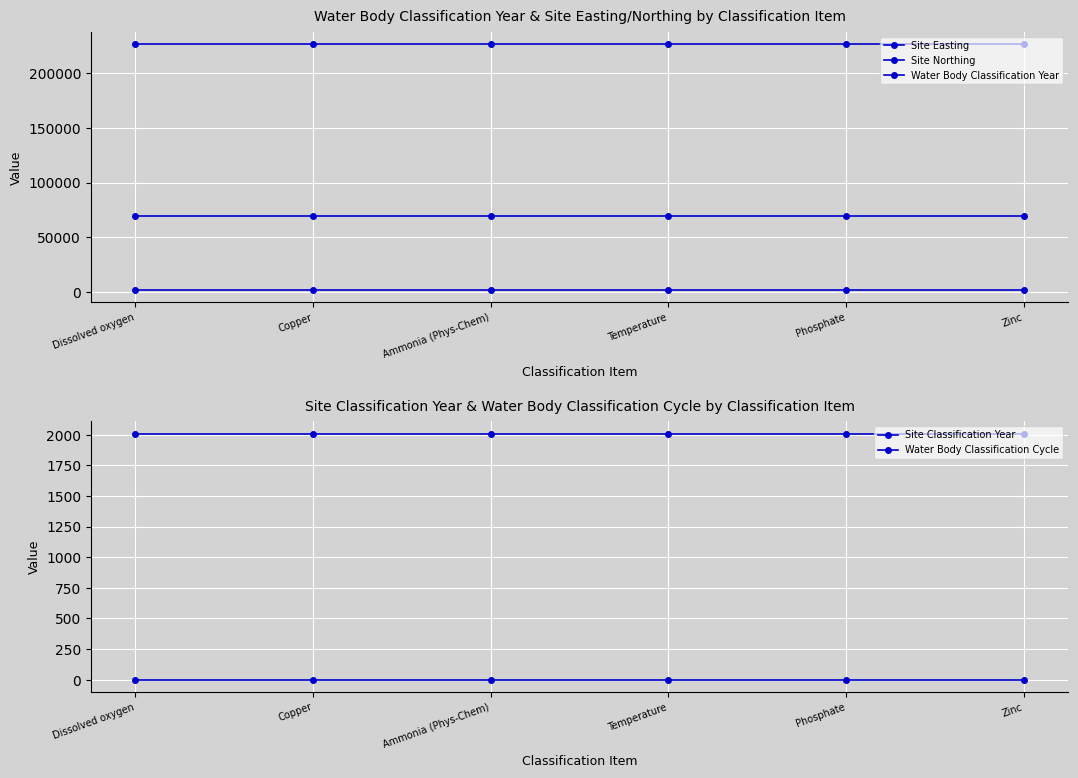

At which label does Water Body Classification Year reach its minimum?

Dissolved oxygen